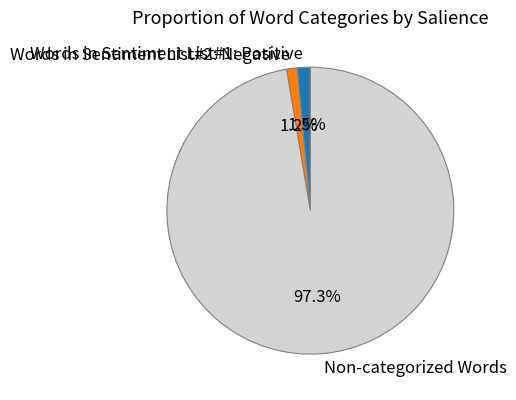

To the nearest percent, what portion does Non-categorized Words represent?

97%